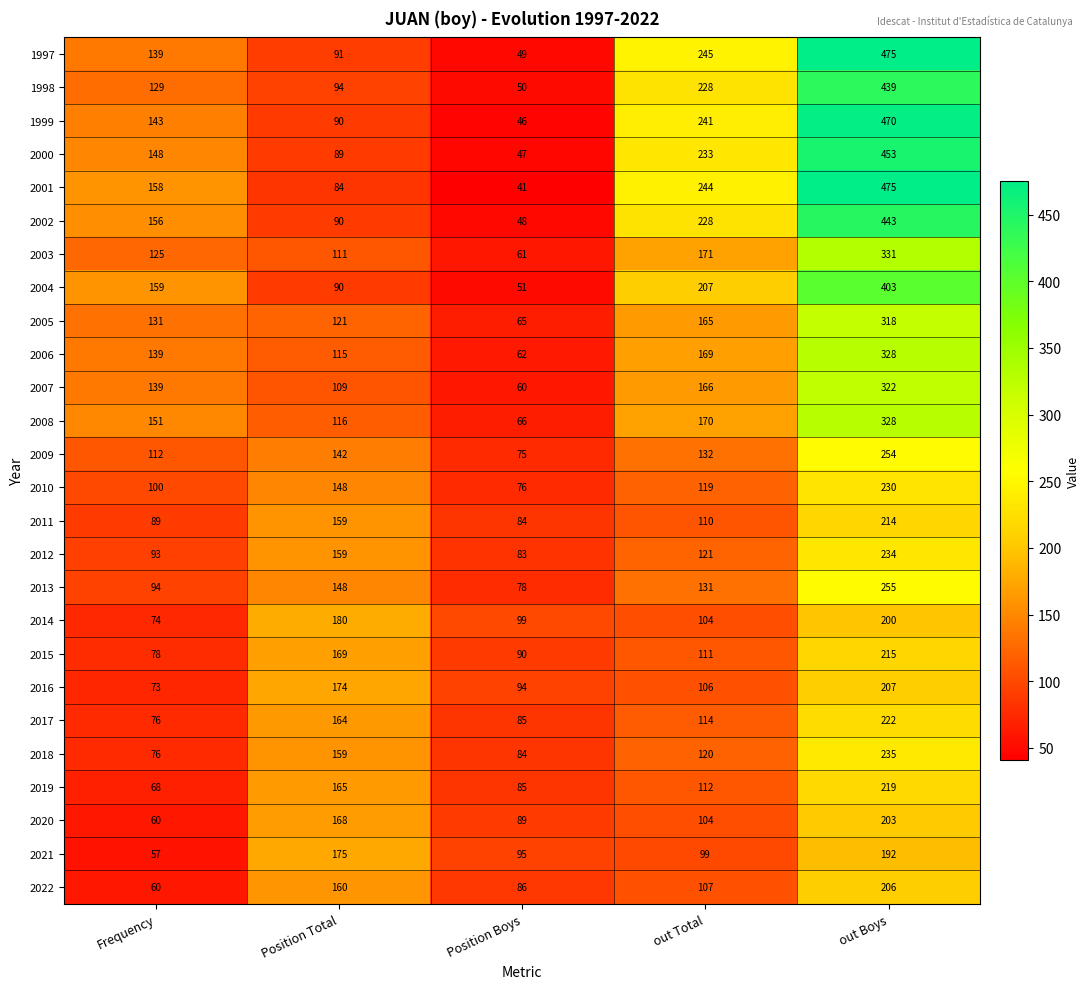

Read the 2010 value at out Boys, to the nearest 10.

230